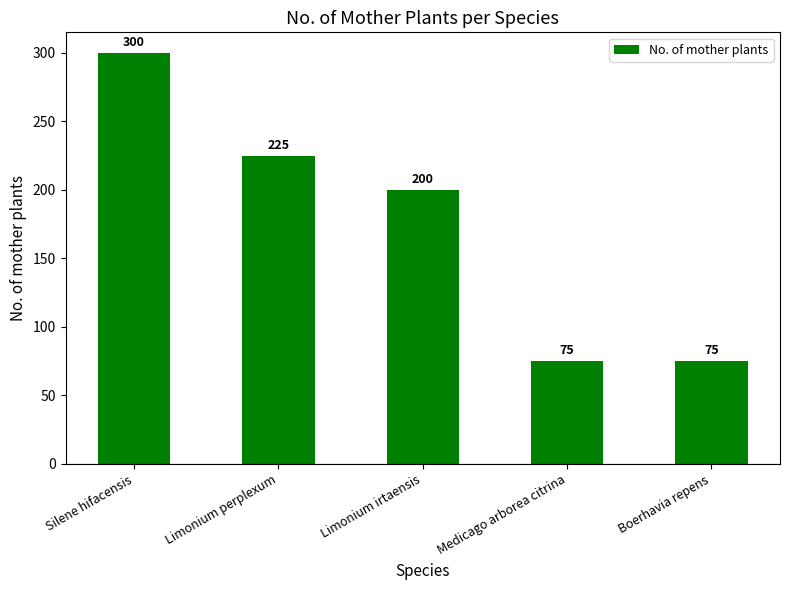

Which category has the highest value across all series?

Silene hifacensis